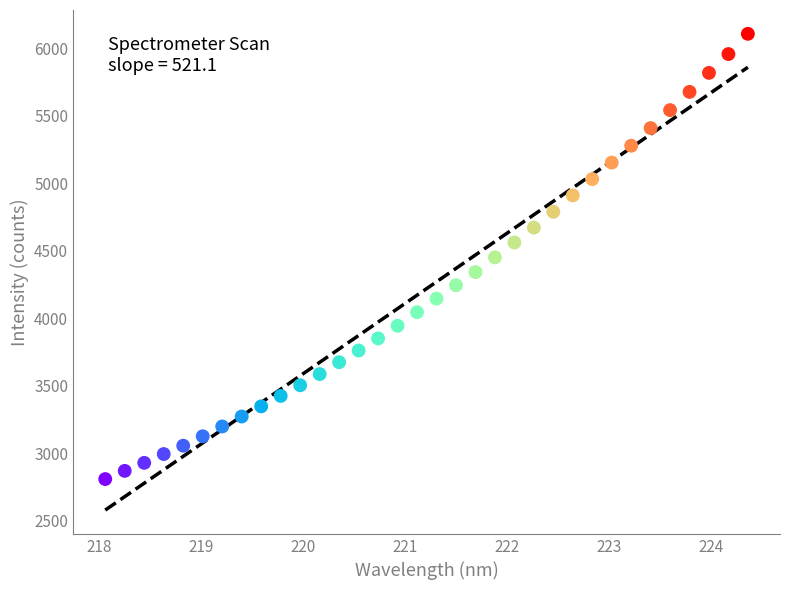

What is the range of X values (max minus min)?

6.3